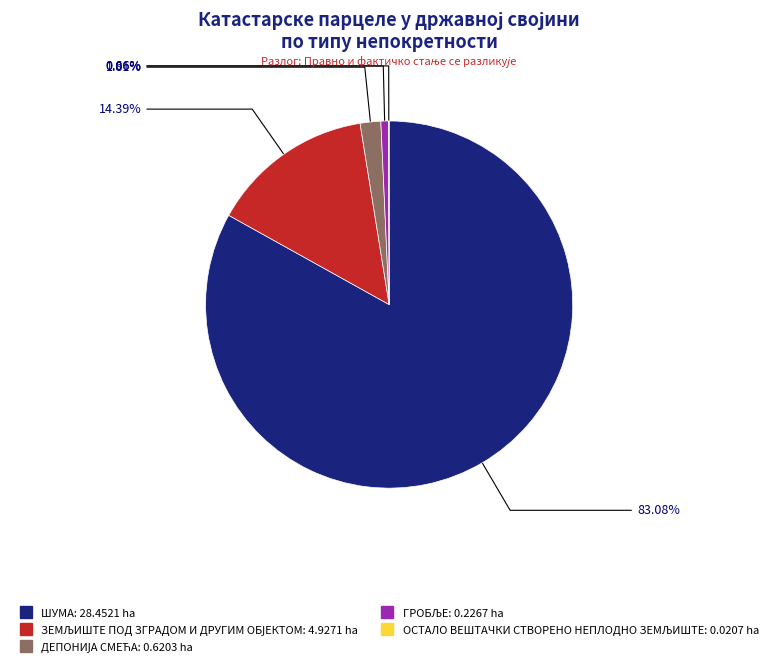

To the nearest percent, what is the average slice percentage?

20%